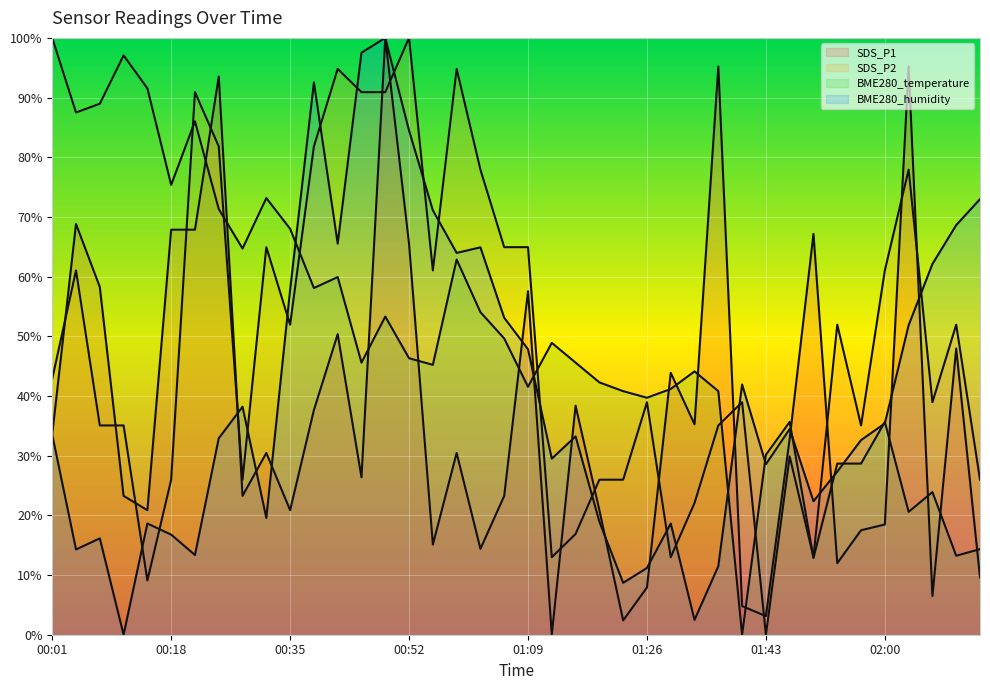

Where is the first local minimum for SDS_P1?

00:14